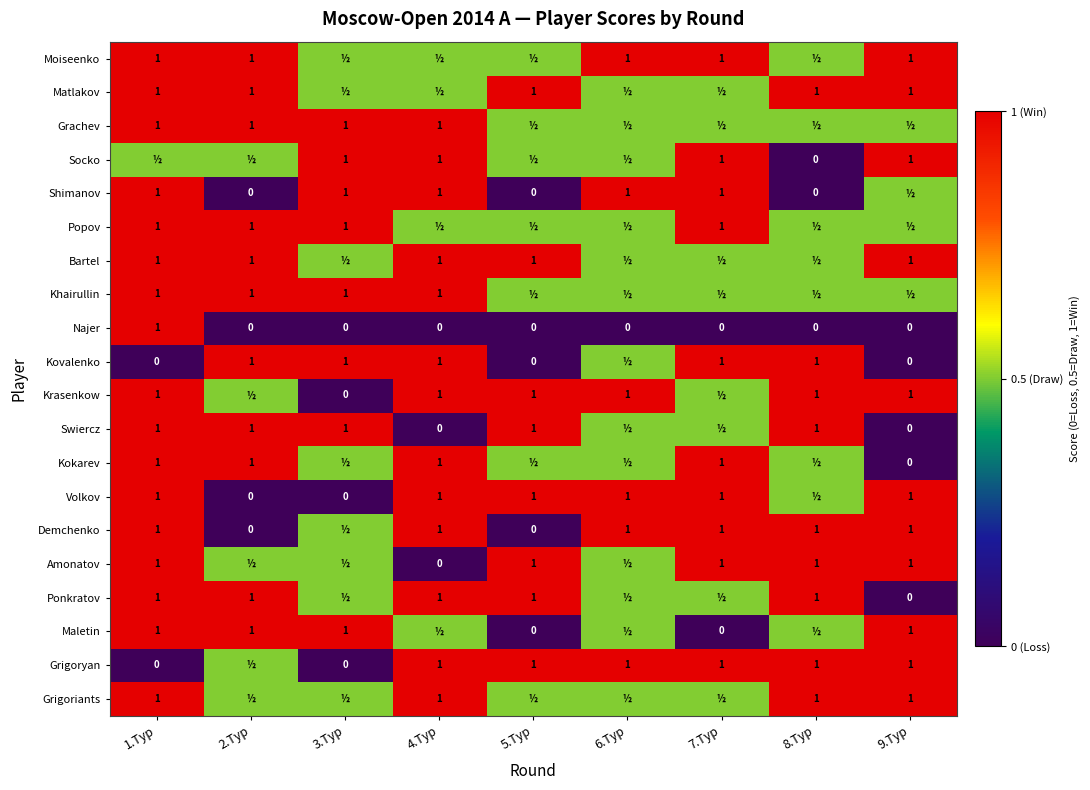

At which category does the chart reach its peak across all series?

1.Тур